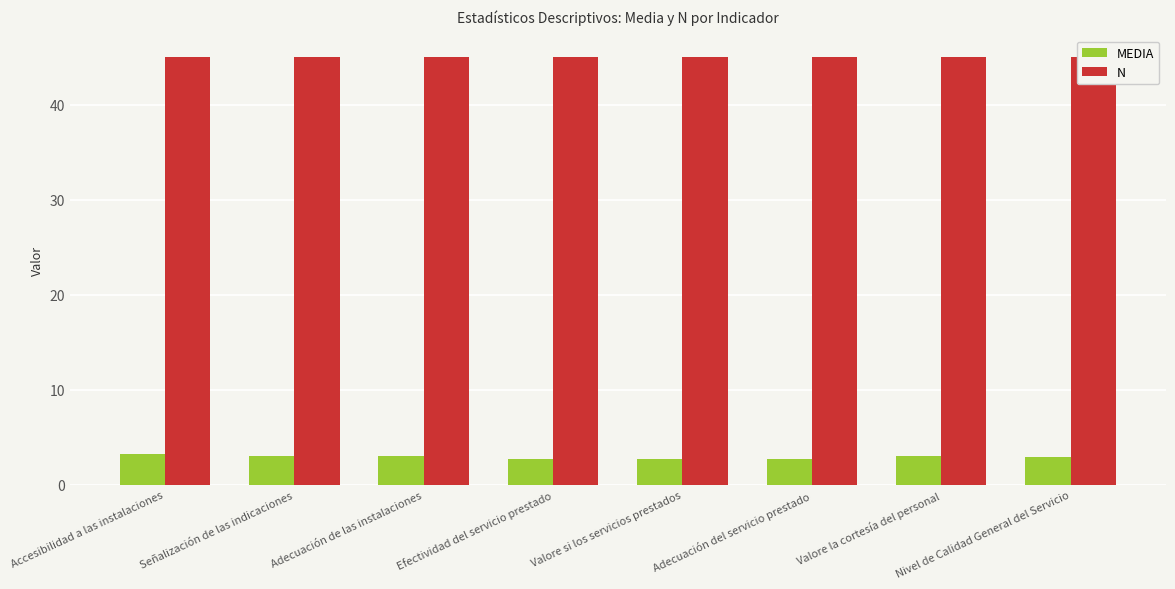

Which series changed the most between Valore si los servicios prestados and Adecuación del servicio prestado?

MEDIA